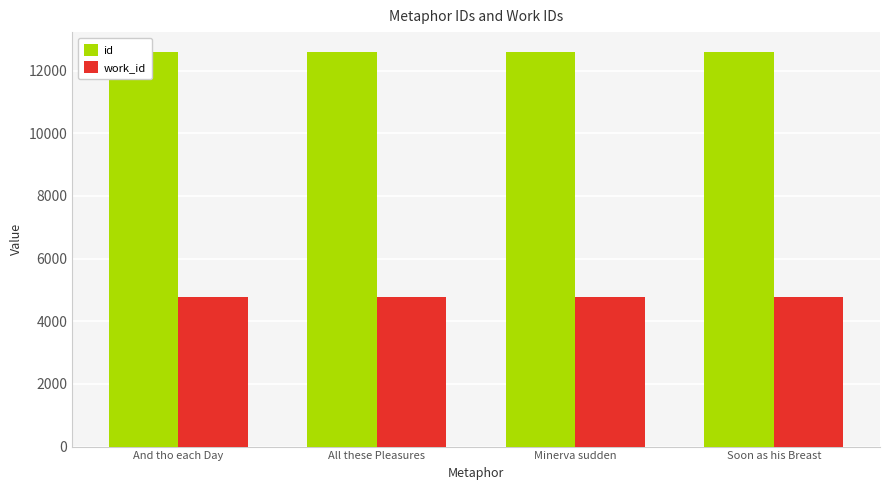

Does the chart contain stacked bars?

No